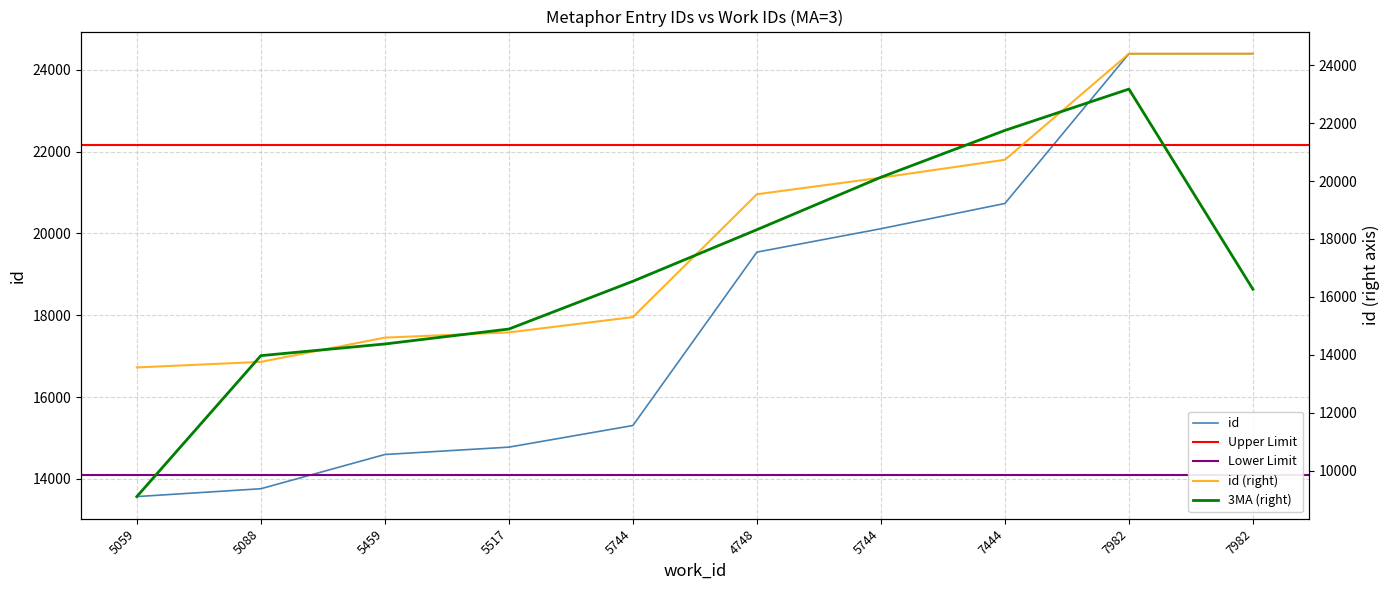

True or false: the data has more than 2 interior local peaks.

False